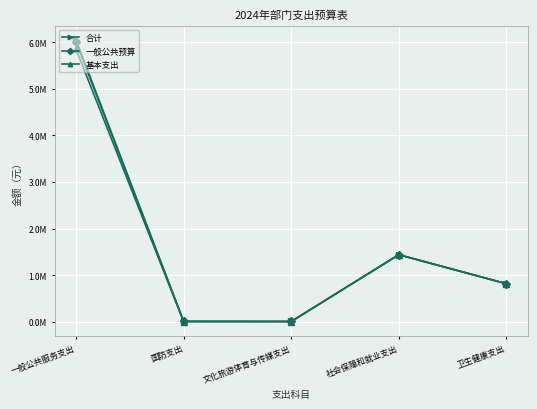

What are all the series names shown in the legend?

合计, 一般公共预算, 基本支出